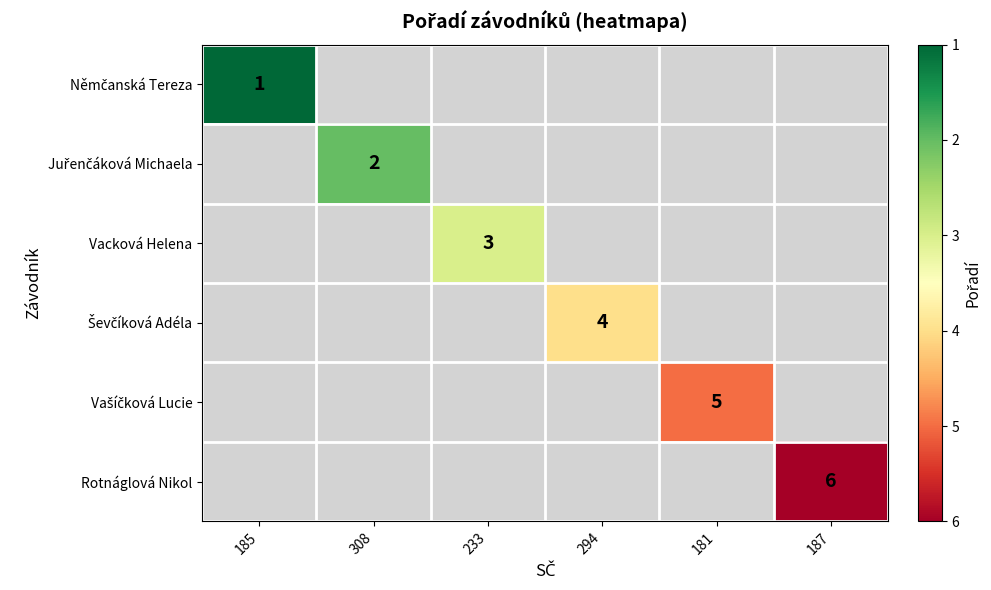

At which category does the chart reach its peak across all series?

187